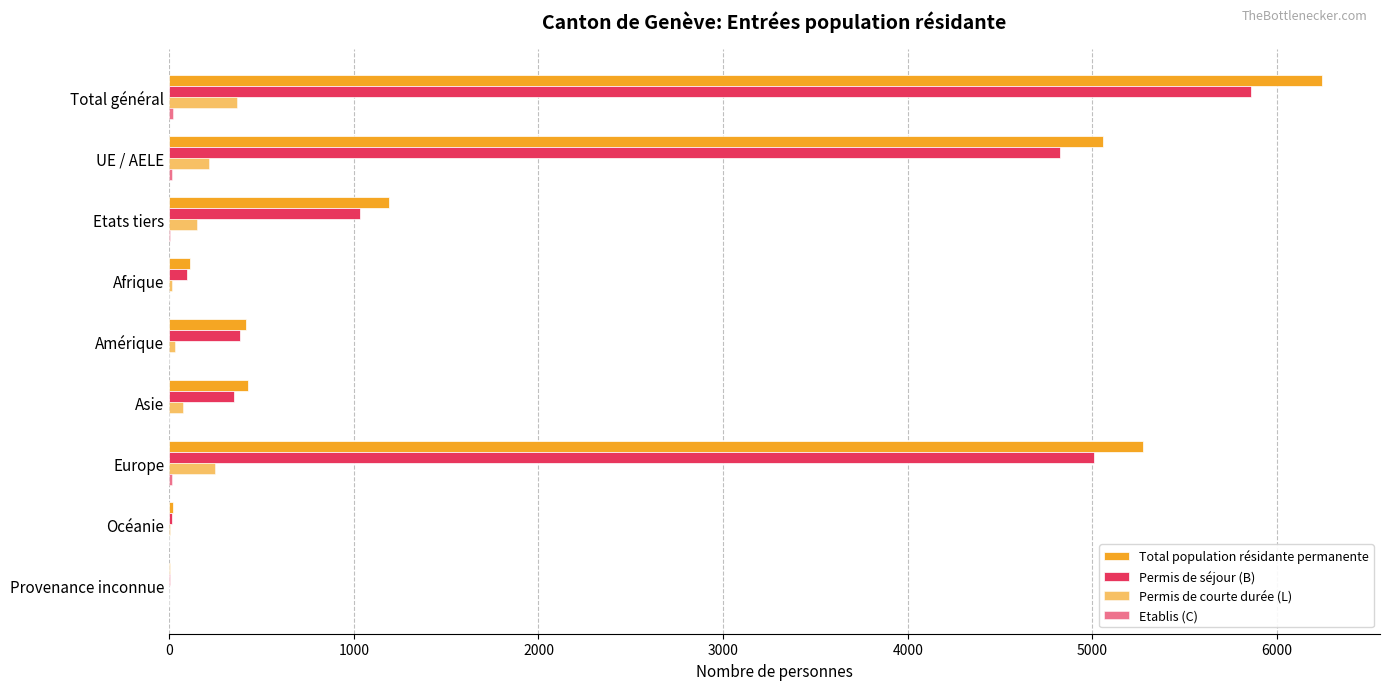

Which series has the largest total across all categories?

Total population résidante permanente